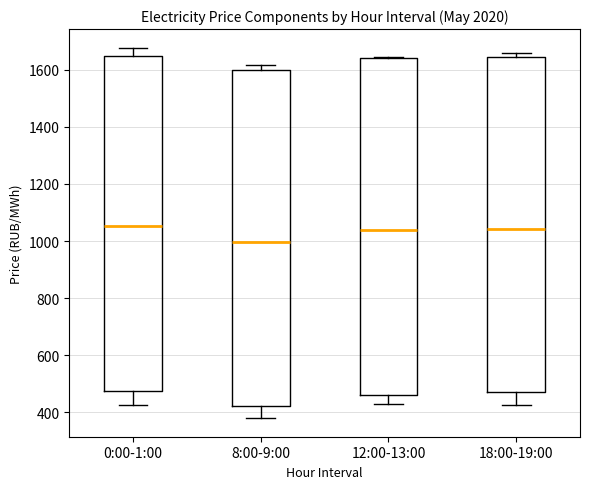

Where is the upper edge of the box for 0:00-1:00 on the y-axis? The values are not printed on the chart, so give them approximately, as read against the axis.

1640